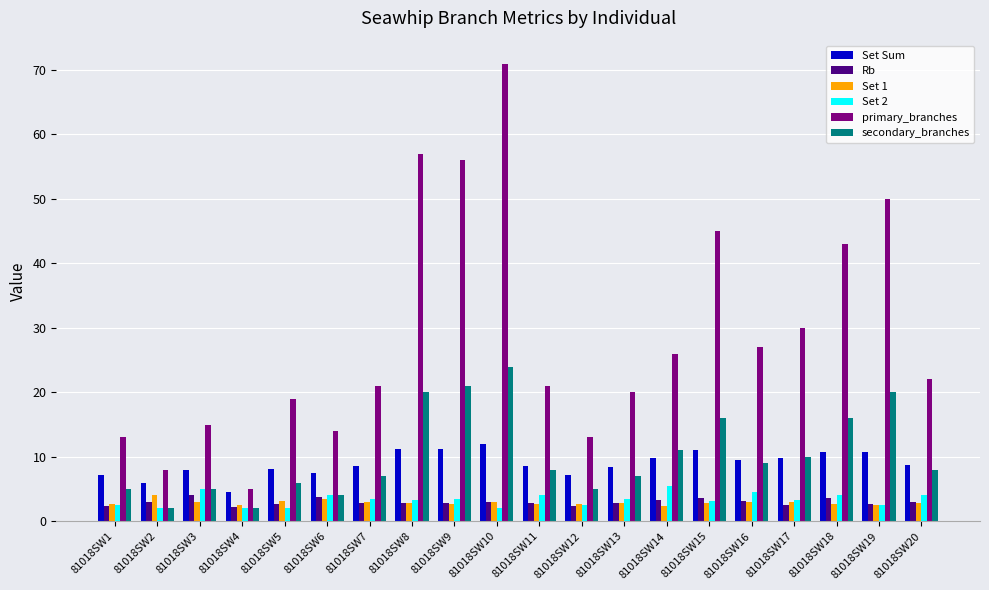

Is it true that secondary_branches equals 4.9 at 81018SW9?

False